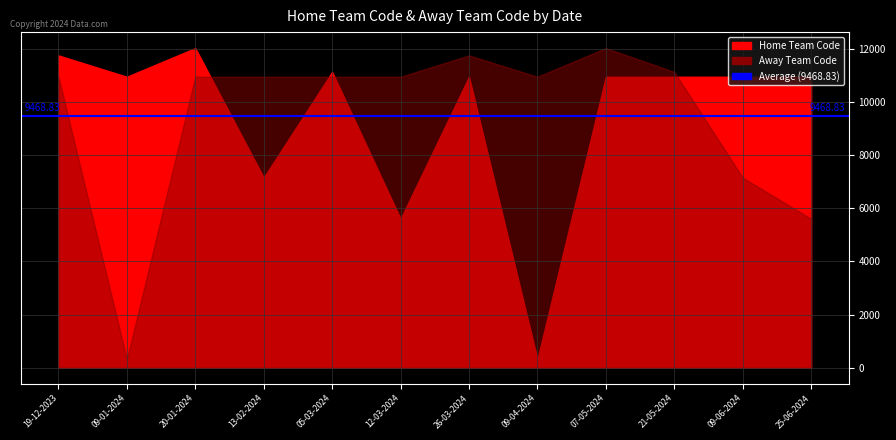

At which category is the sum across all series the highest?

20-01-2024